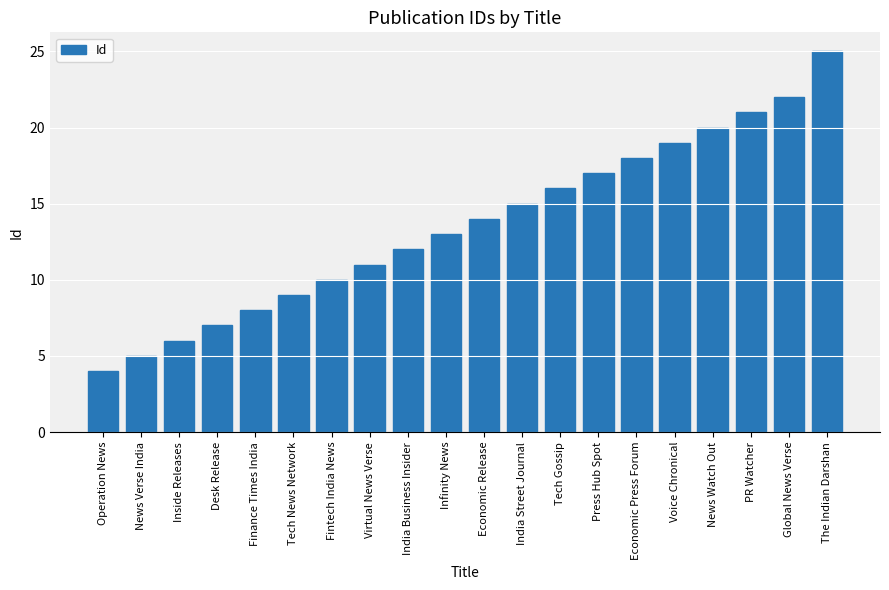

At which category does the chart reach its peak across all series?

The Indian Darshan